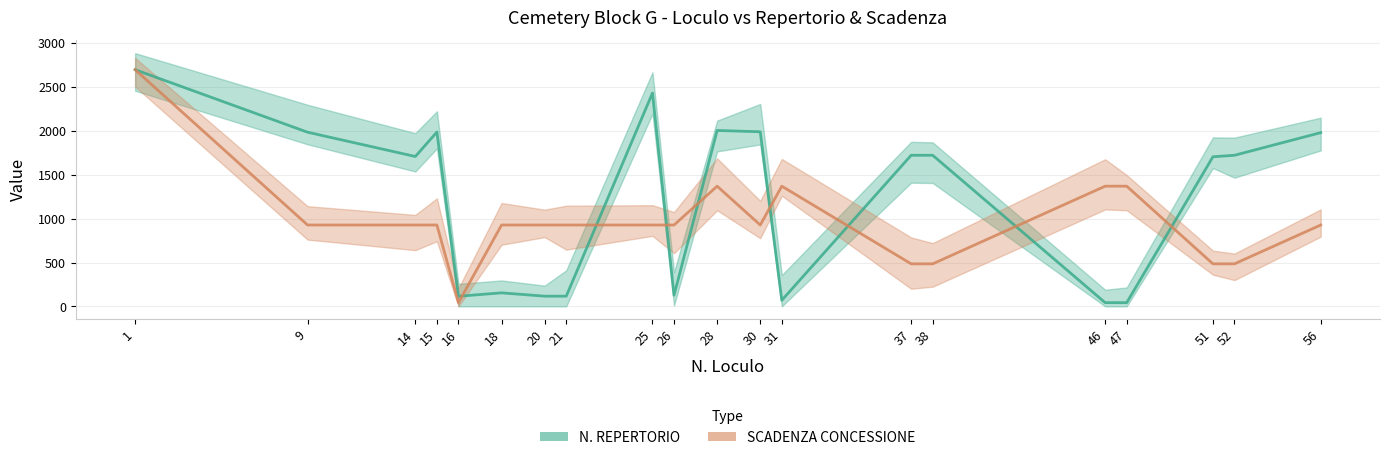

What is the sum of all SCADENZA CONCESSIONE values?

19439.0